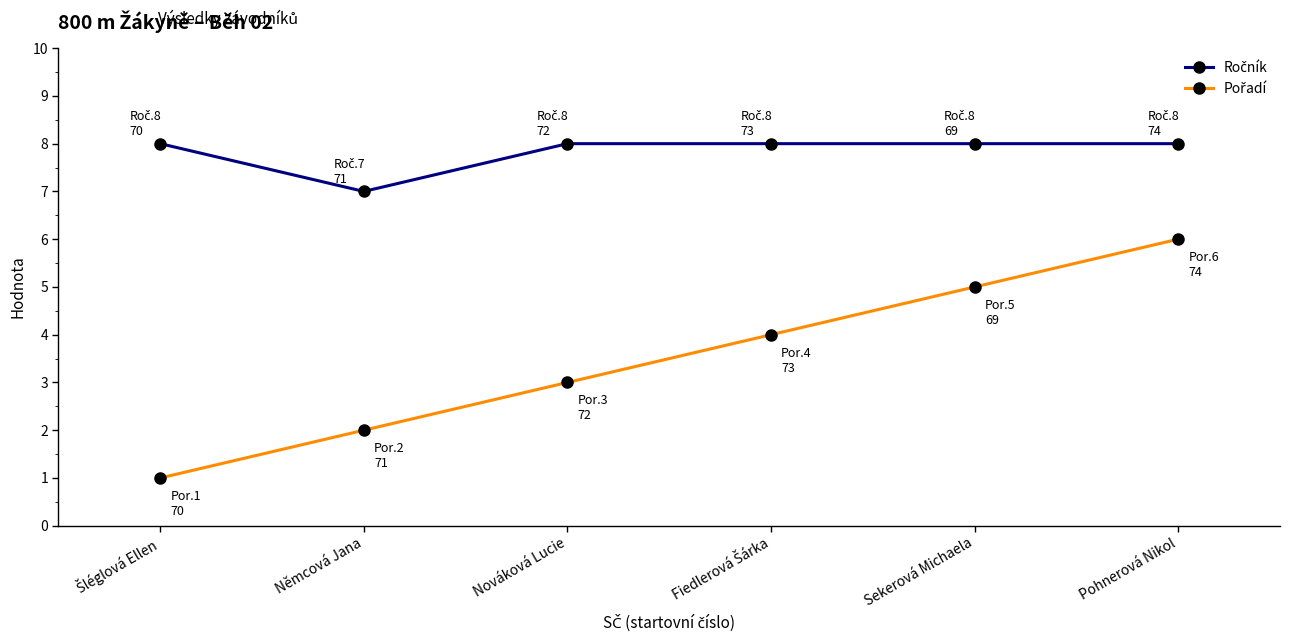

What is the label of the 1st point from the right?

Pohnerová Nikol